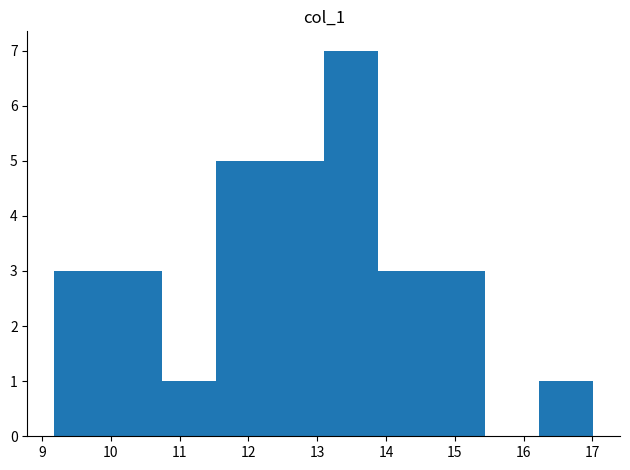

Reading left to right, transcribe this chart: for each bar, give the range it covers on the x-axis and its height. Neither the bar edges nor the heights are printed on the chart, so give them approximately, as read against the axes.

9.2 to 10.0: 3
10.0 to 10.7: 3
10.7 to 11.5: 1
11.5 to 12.3: 5
12.3 to 13.1: 5
13.1 to 13.9: 7
13.9 to 14.7: 3
14.7 to 15.4: 3
15.4 to 16.2: 0
16.2 to 17.0: 1